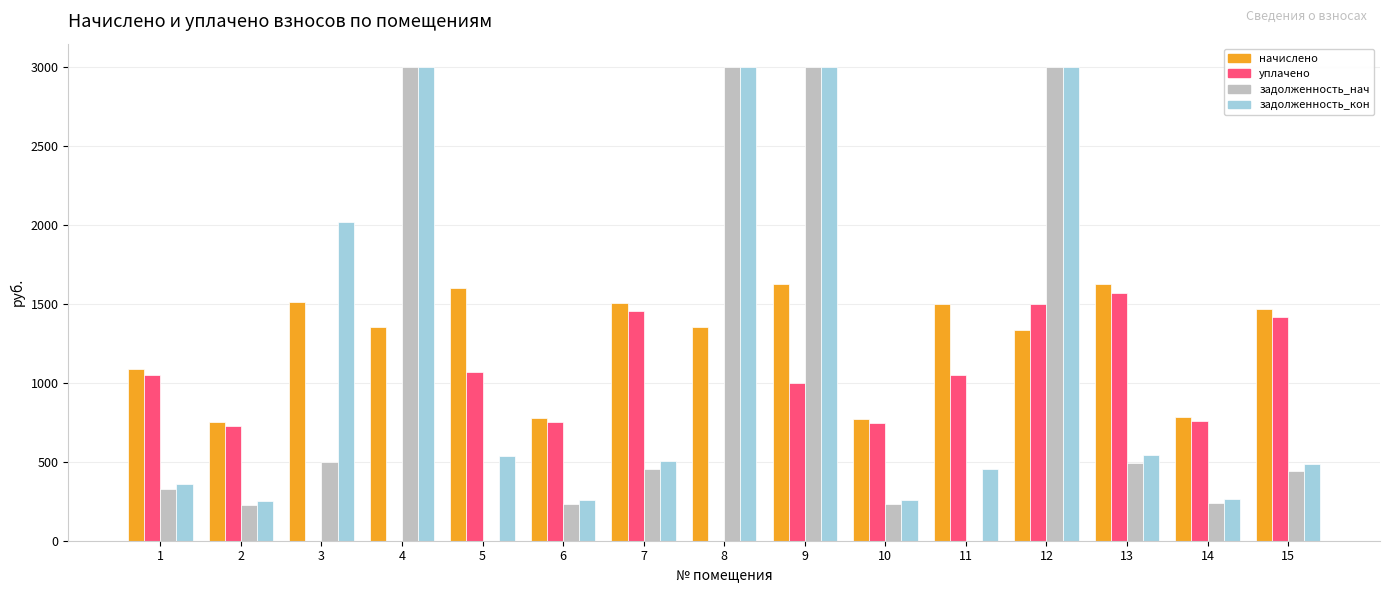

The value of начислено at 3 is 2661.5. True or false?

False